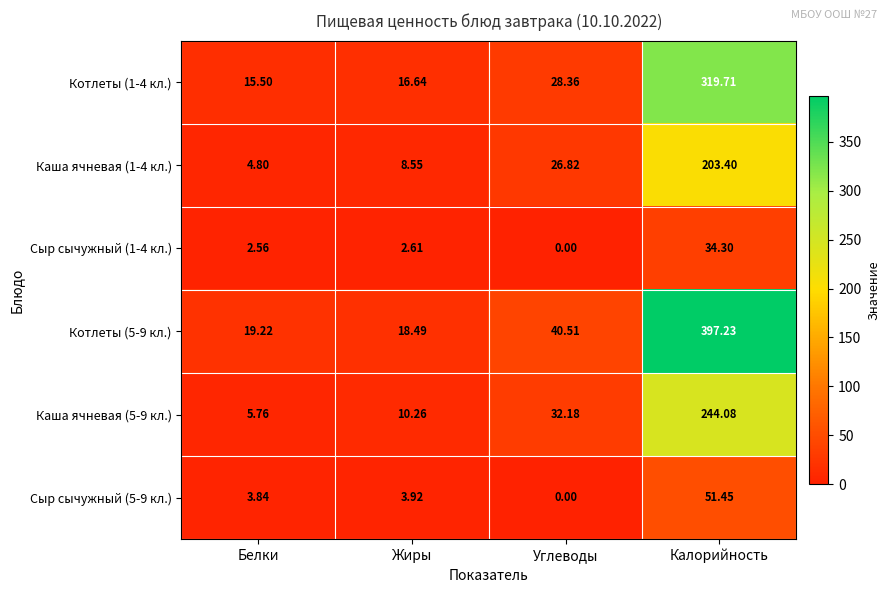

Which category has the highest value across all series?

Калорийность